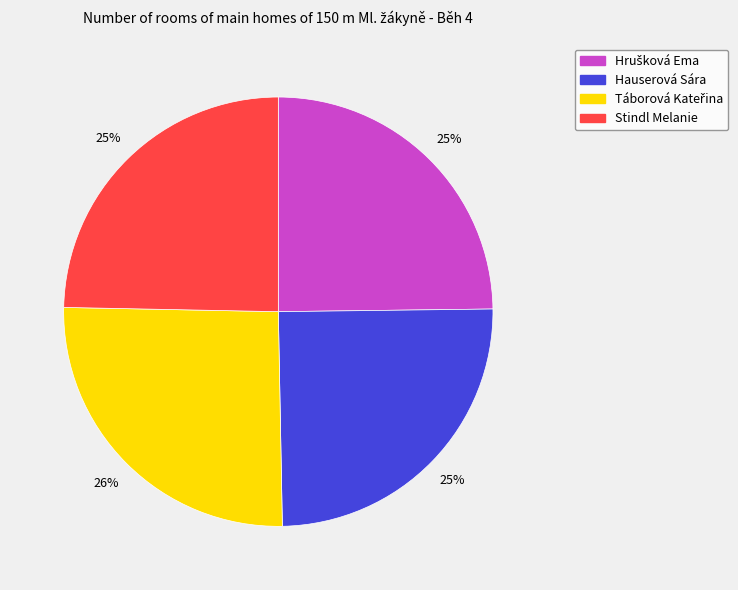

To the nearest percent, what percentage of the pie is Hauserová Sára?

25%